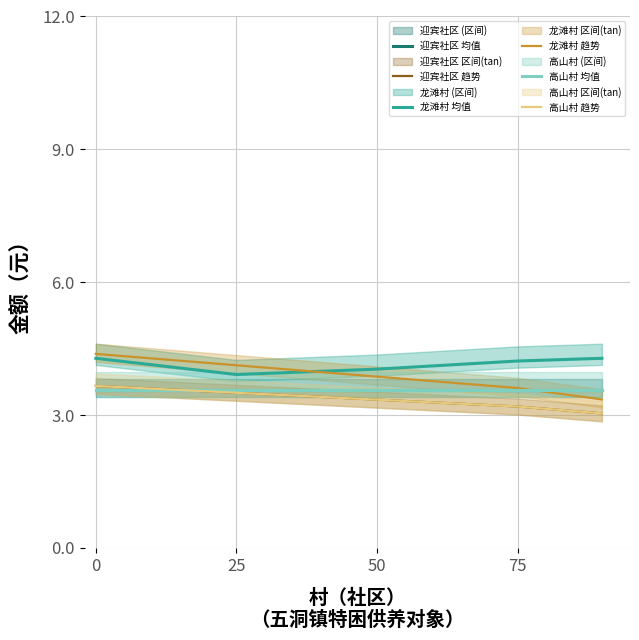

Between which two adjacent categories do 高山村 趋势 and 高山村 均值 first intersect?

0 and 25